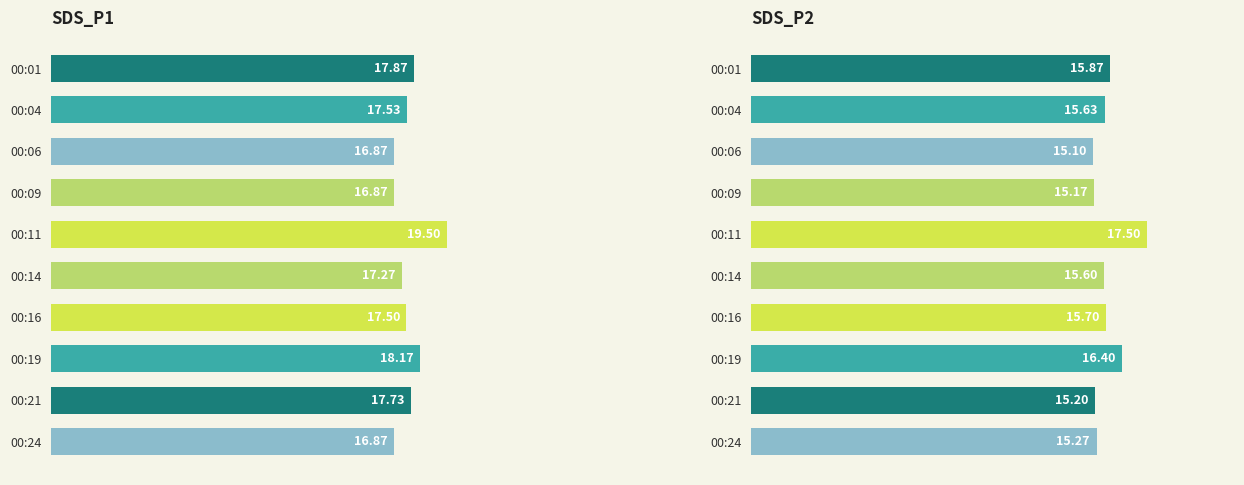

What is the smallest value displayed?

15.1